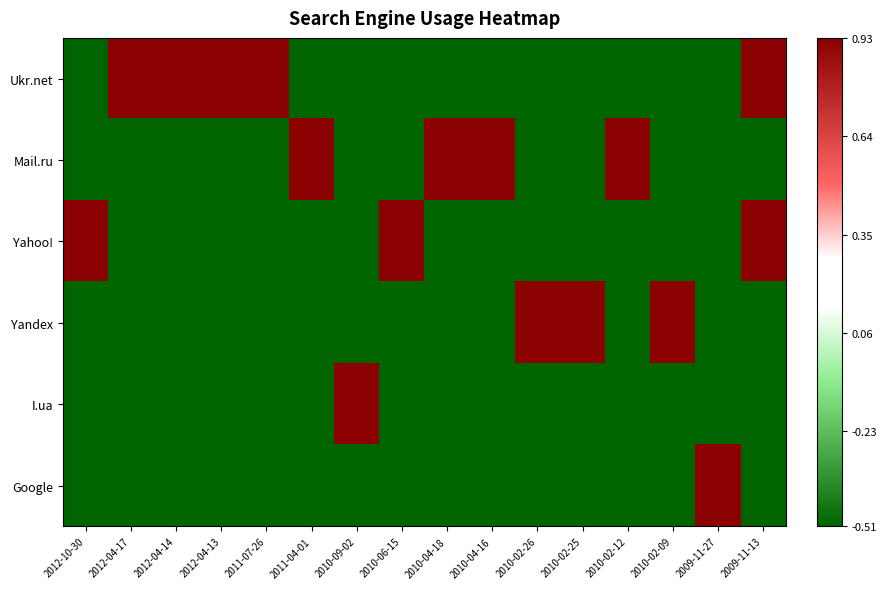

Rank the series at 2010-02-25 from lowest to highest value.

Ukr.net, Mail.ru, Yahoo!, I.ua, Google, Yandex